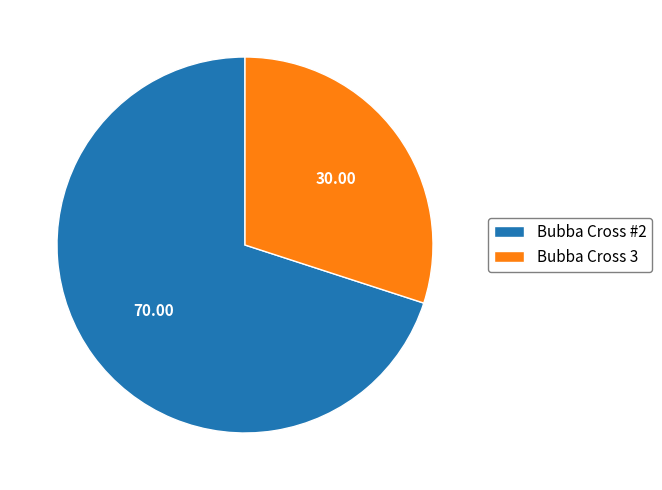

How many segments does this pie chart have?

2